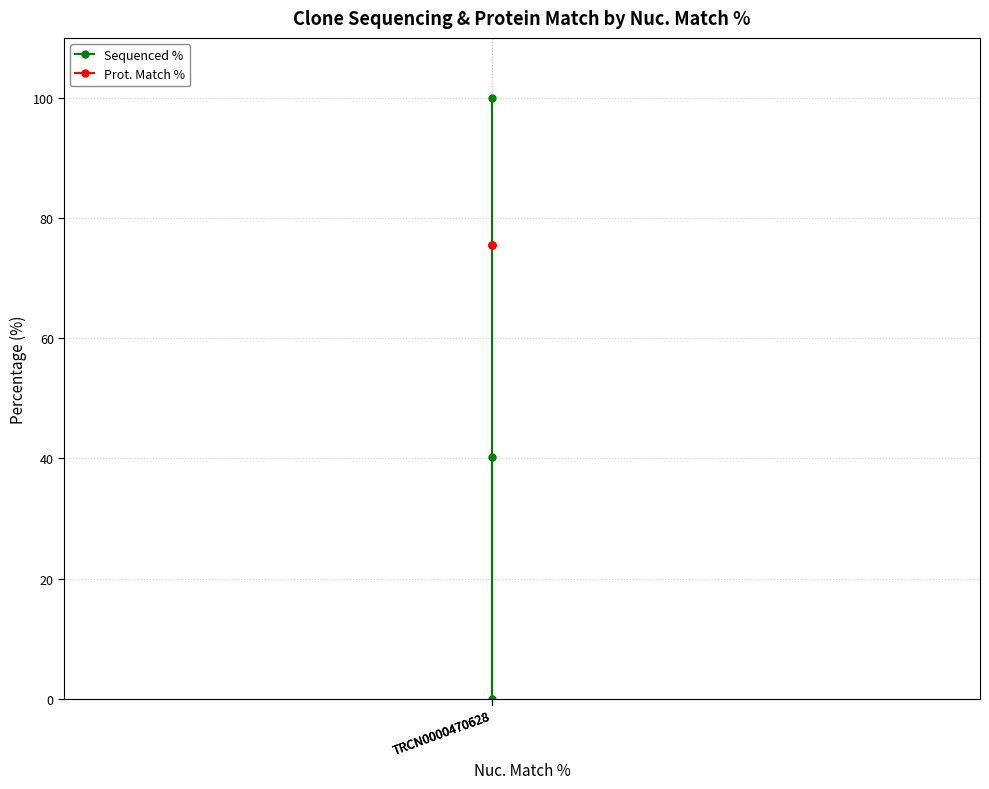

How many values in the Sequenced % series exceed 40?

2